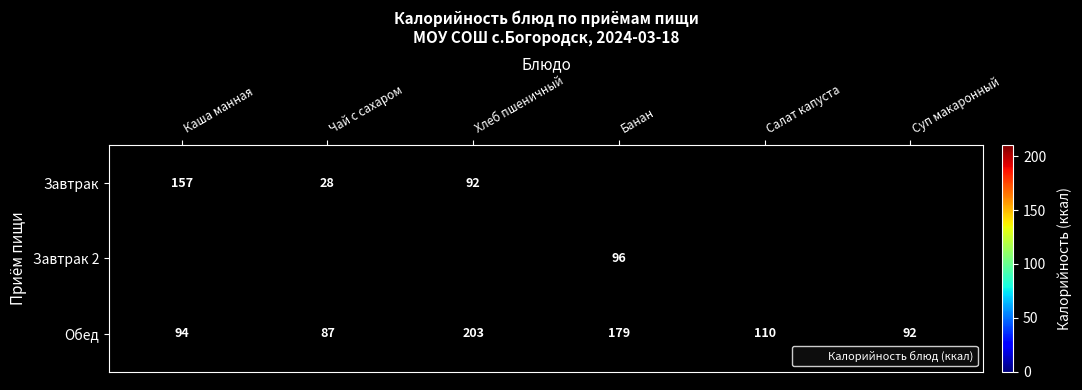

The Завтрак 2 series shows 96 at Банан. True or false?

True